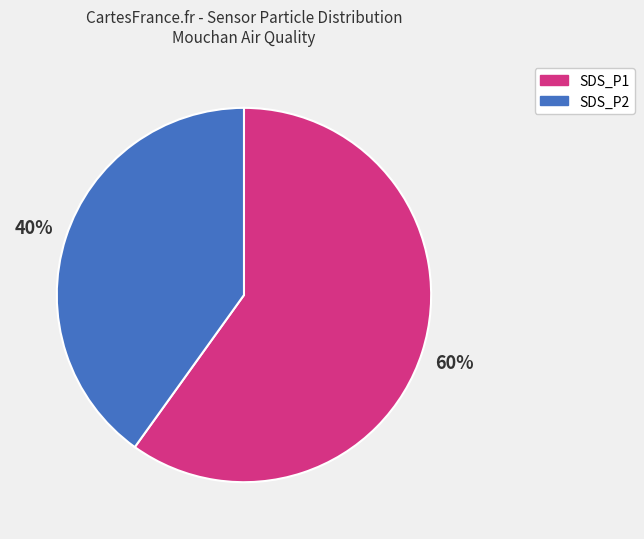

Which category has the biggest portion of the pie?

SDS_P1